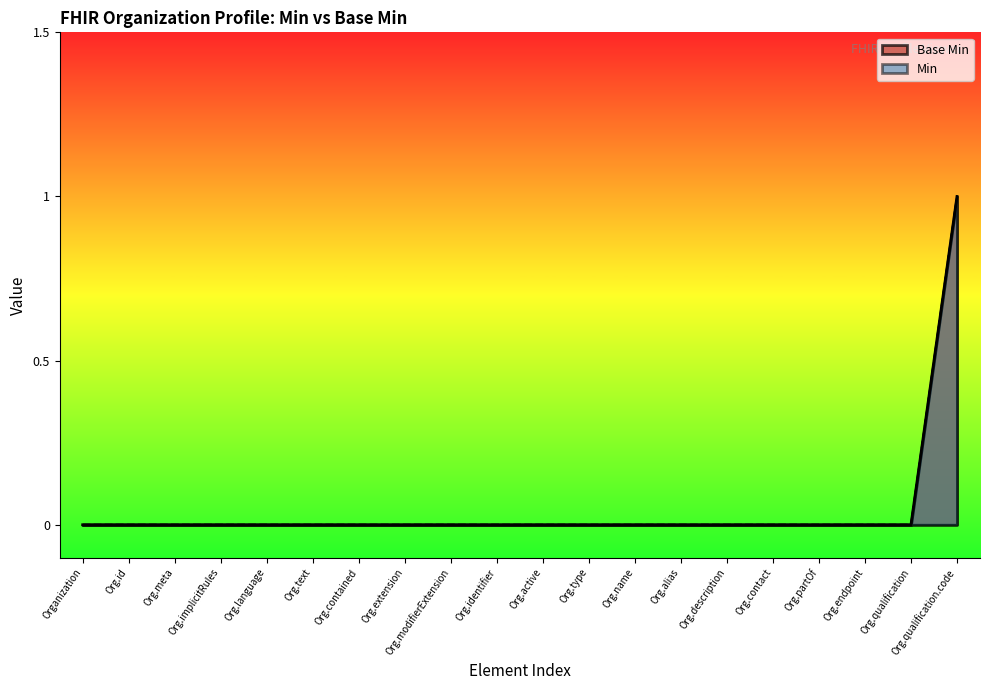

List the labels in order of value, largest first.

Org.qualification.code, Organization, Org.id, Org.meta, Org.implicitRules, Org.language, Org.text, Org.contained, Org.extension, Org.modifierExtension, Org.identifier, Org.active, Org.type, Org.name, Org.alias, Org.description, Org.contact, Org.partOf, Org.endpoint, Org.qualification